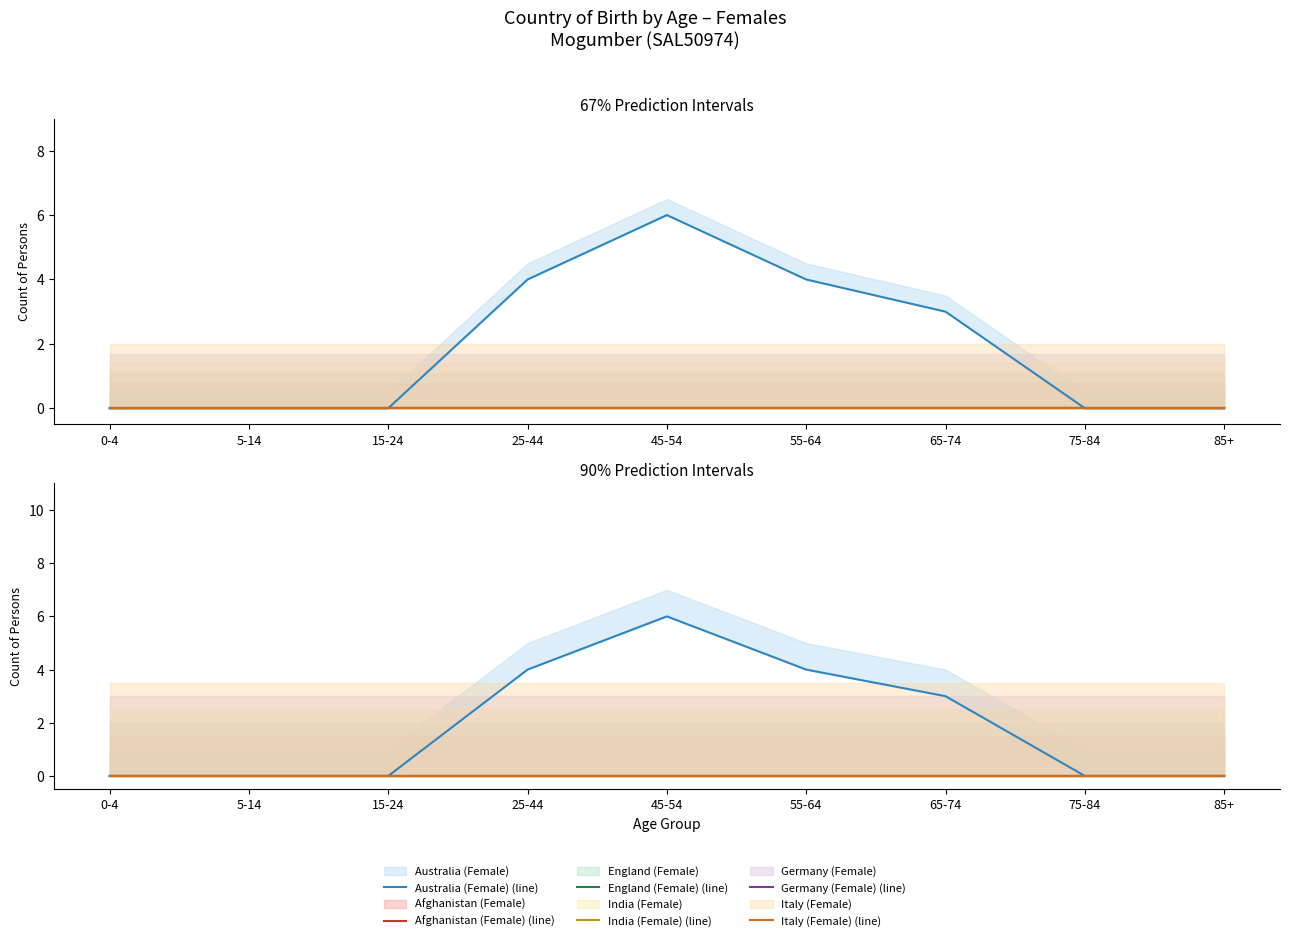

Is this an area chart (filled region under the line)?

No